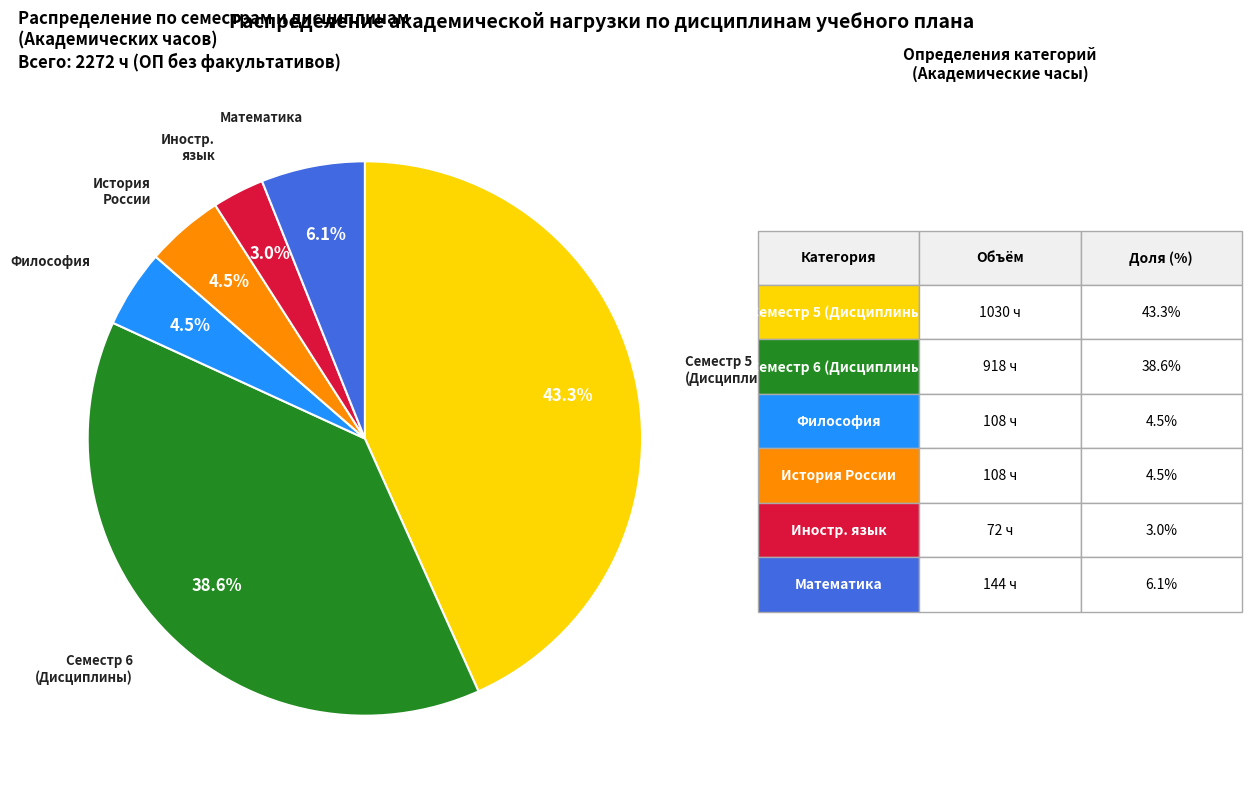

Is there any slice that represents more than half of the pie?

No